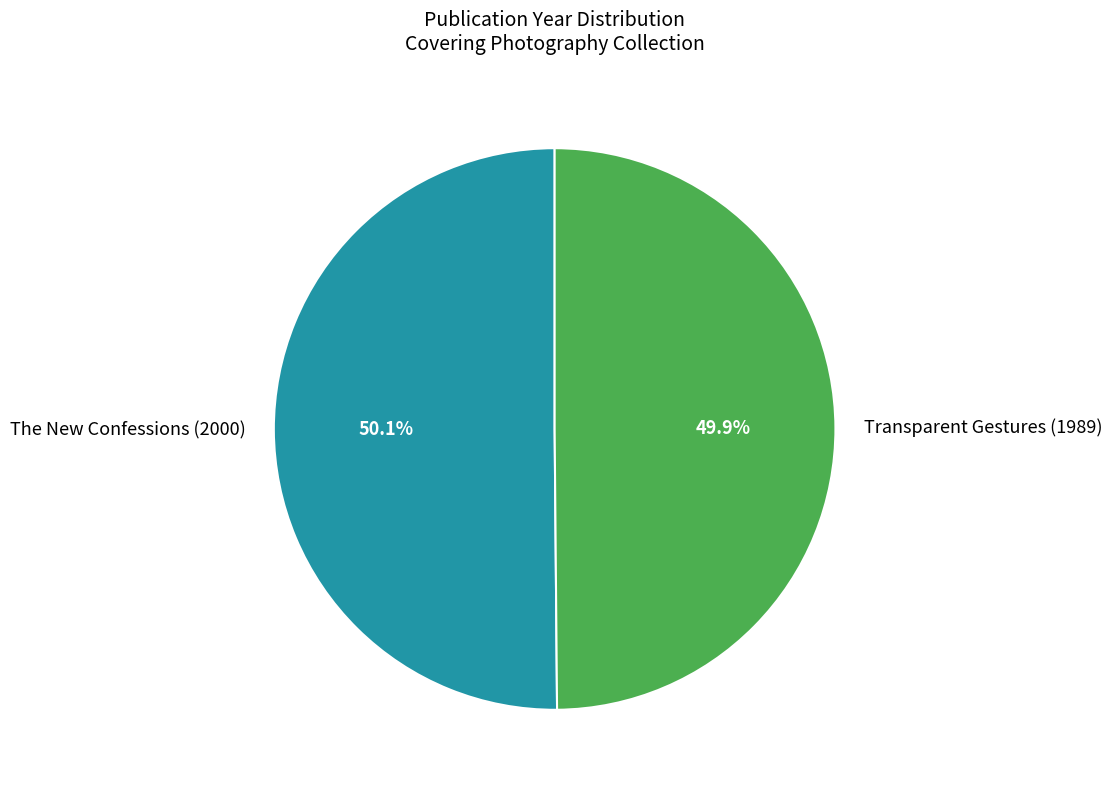

What is the ratio of the value at The New Confessions (2000) to the value at Transparent Gestures (1989)?

1.0